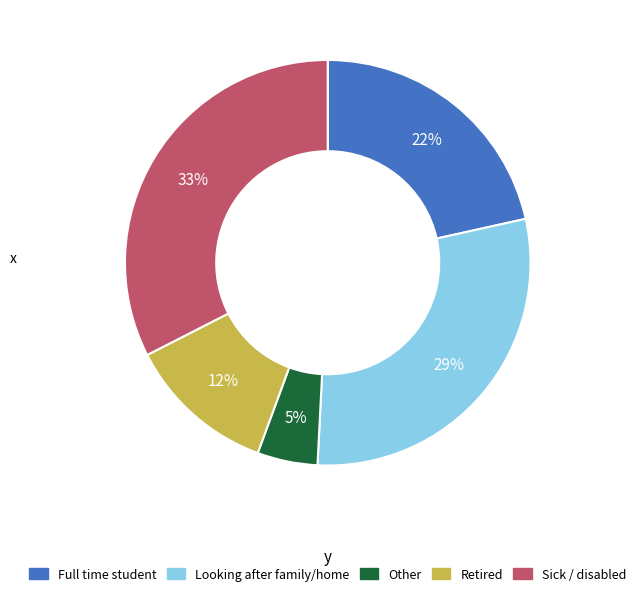

What percentage is the Looking after family/home slice, to the nearest percent?

29%